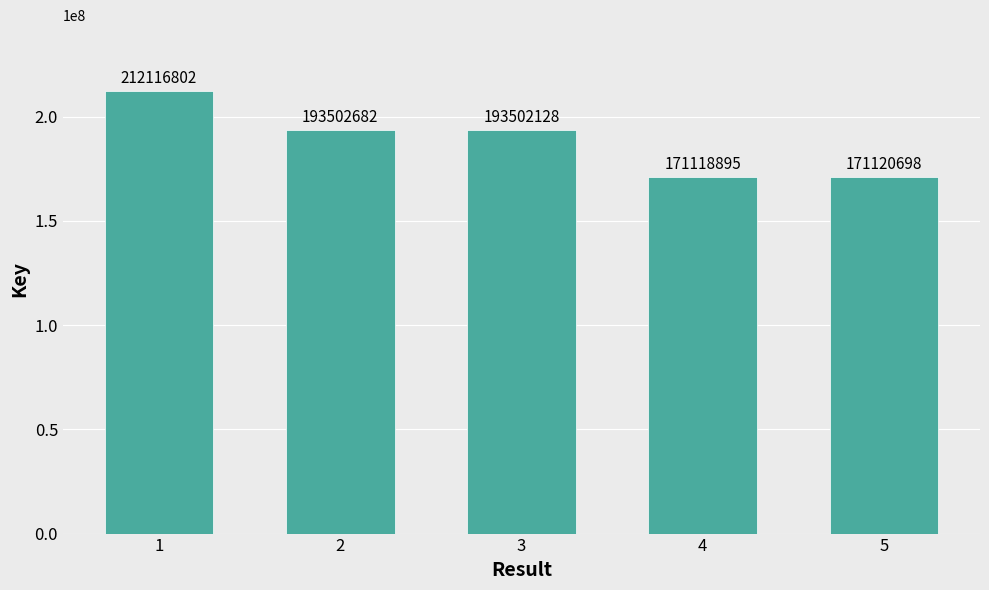

What is the difference between the second highest and minimum values?

22383787